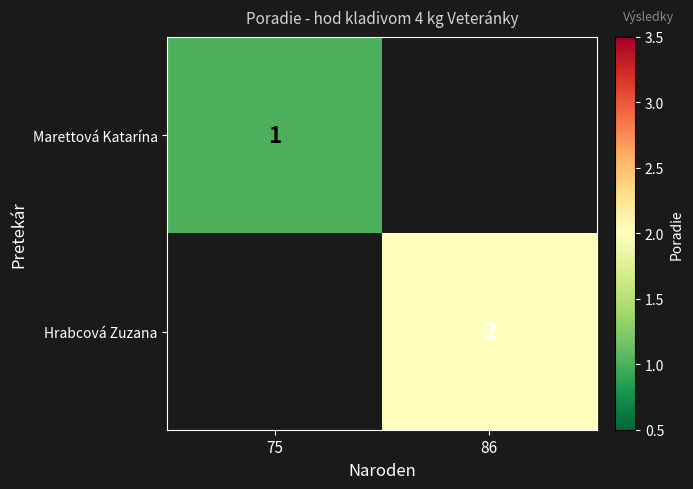

At how many categories does at least one series exceed 1?

1